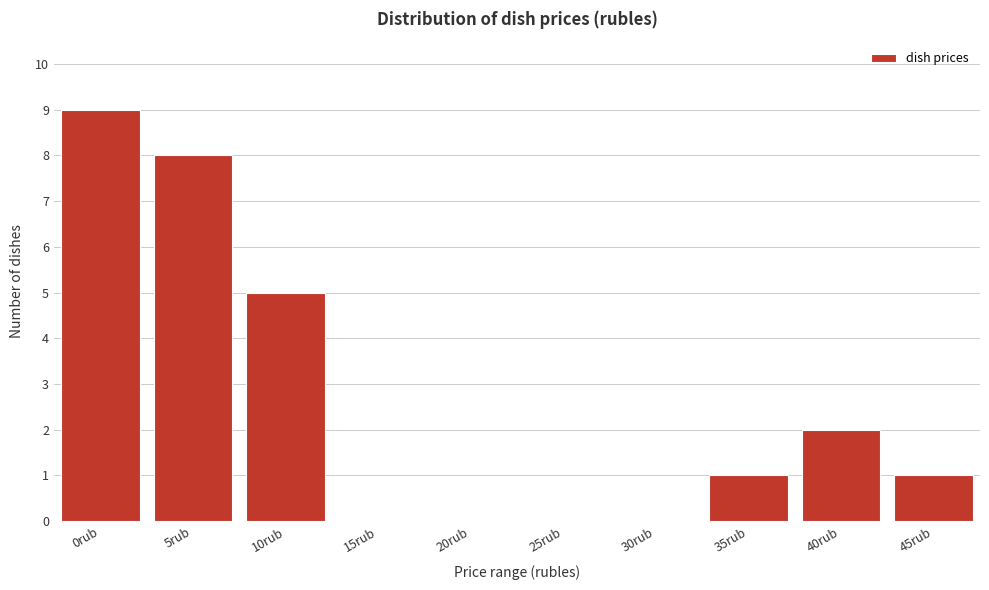

Reading right to left, extract all data points from this chart.

45rub=1	40rub=2	35rub=1	30rub=0	25rub=0	20rub=0	15rub=0	10rub=5	5rub=8	0rub=9